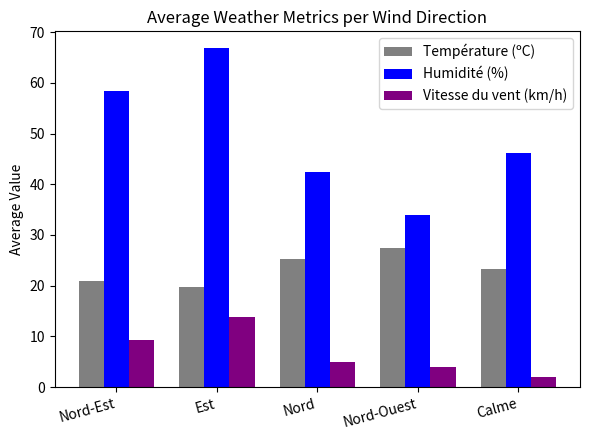

What is the minimum value for Humidité (%)?

34.0